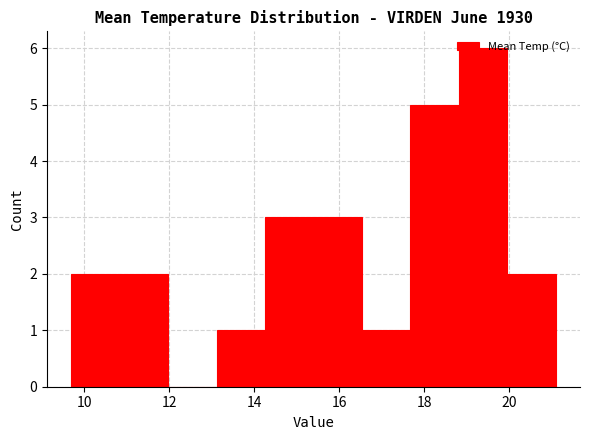

How tall is the bar that spans 16.54 to 17.68 on the x-axis? Neither the bar edges nor the heights are printed on the chart, so give them approximately, as read against the axes.

1